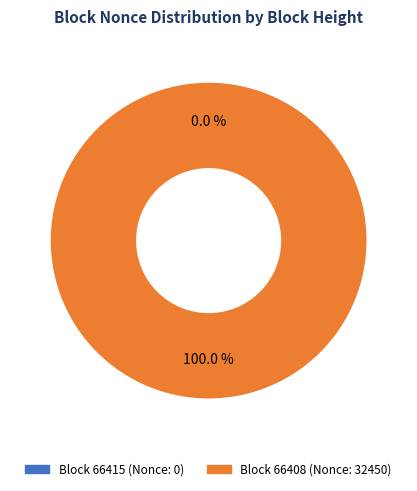

Count the number of slices in the pie.

2